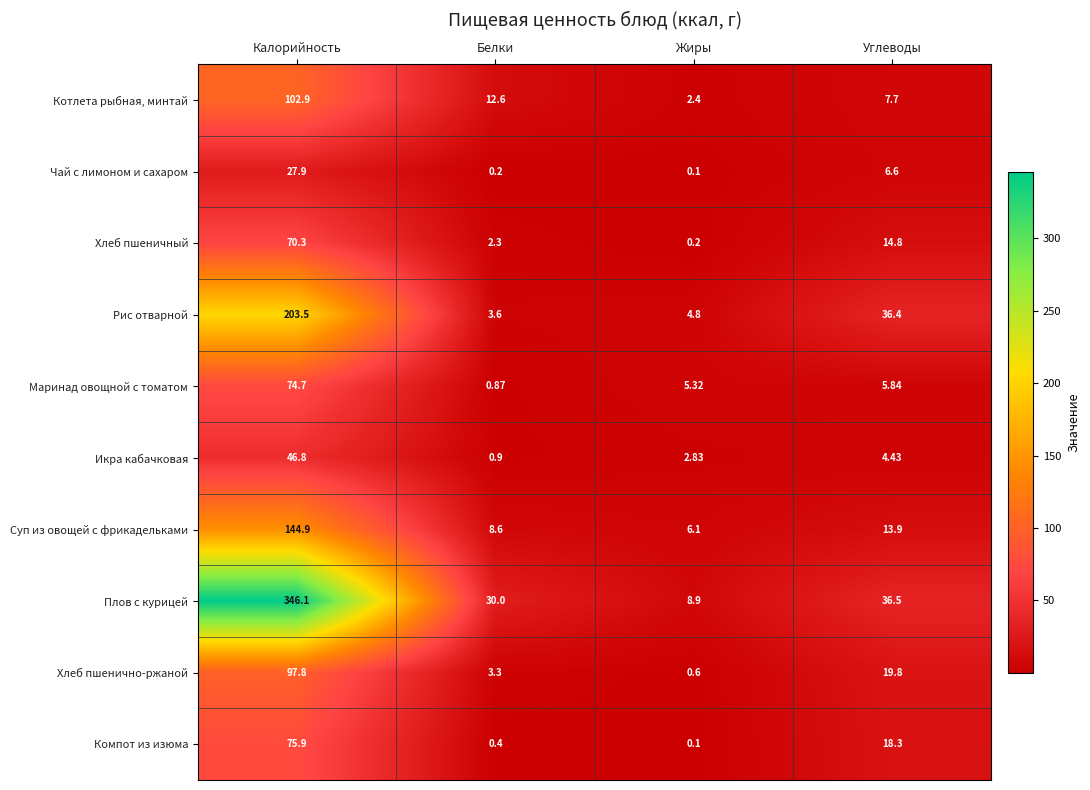

Which series has the widest spread of values?

Плов с курицей